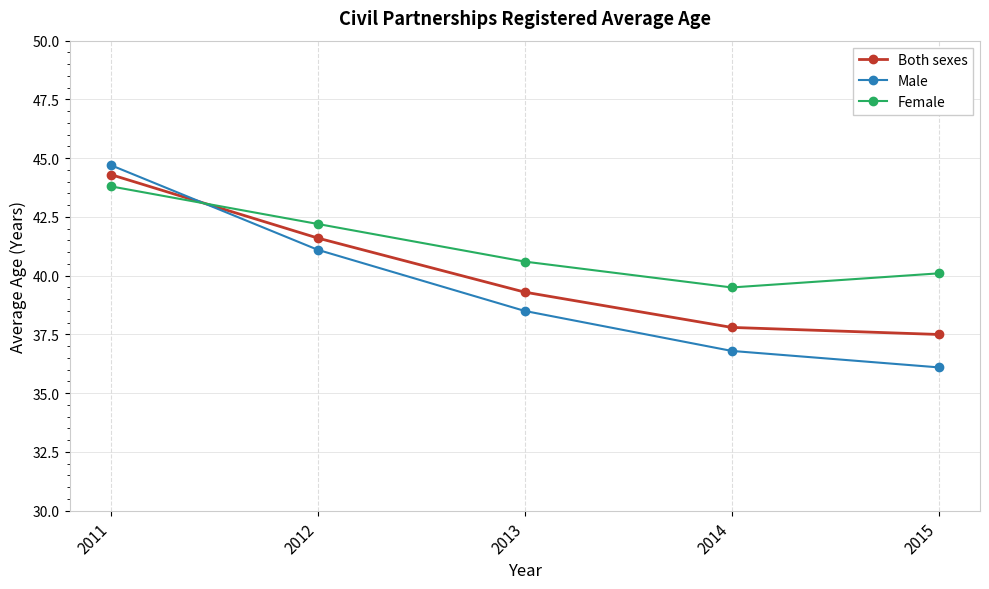

What is the value of the Both sexes point at the 1st from the left?

44.3